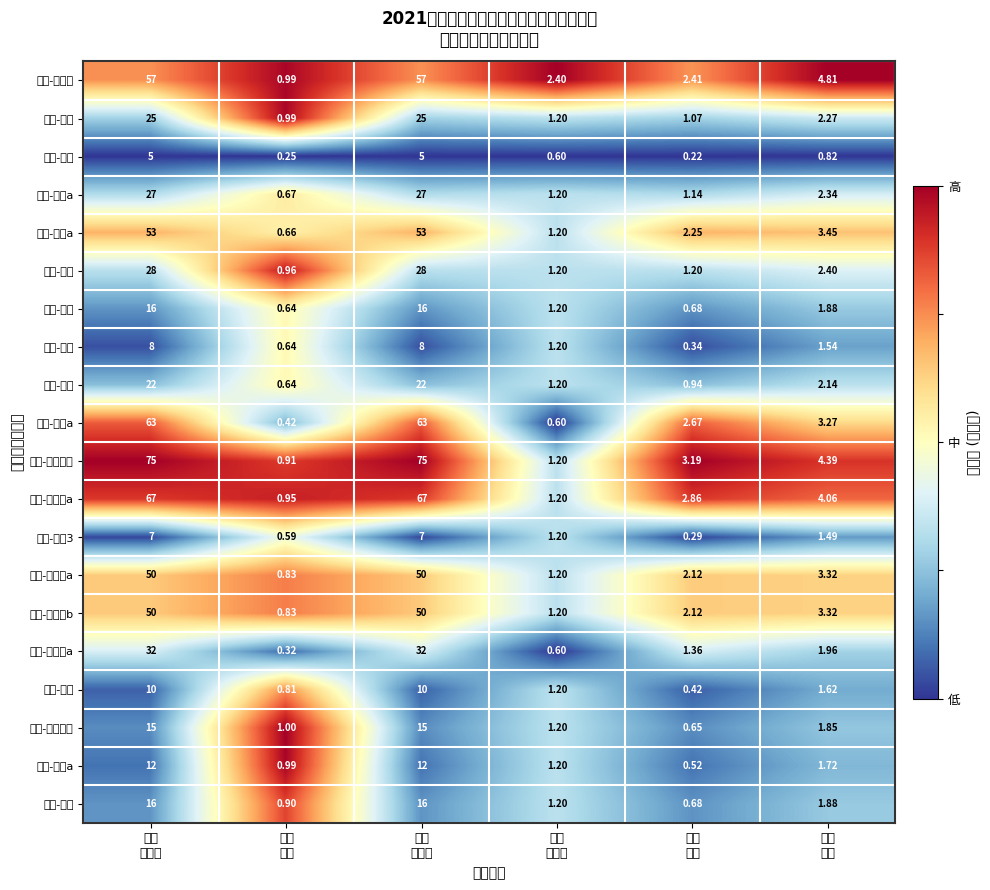

How many categories are shown in the chart?

6